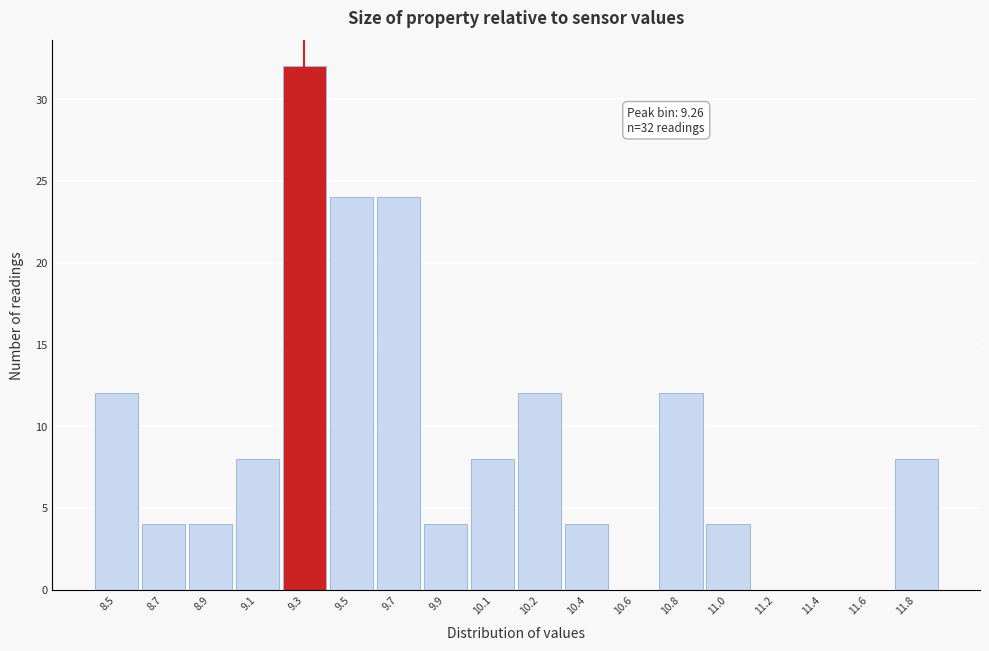

Reading left to right, what are all the values shown in this chart?

8.5=12	8.7=4	8.9=4	9.1=8	9.3=32	9.5=24	9.7=24	9.9=4	10.1=8	10.2=12	10.4=4	10.6=0	10.8=12	11.0=4	11.2=0	11.4=0	11.6=0	11.8=8